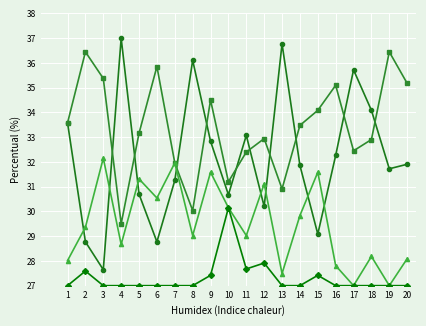

What is the spread (max minus min) of values at 18?

7.1